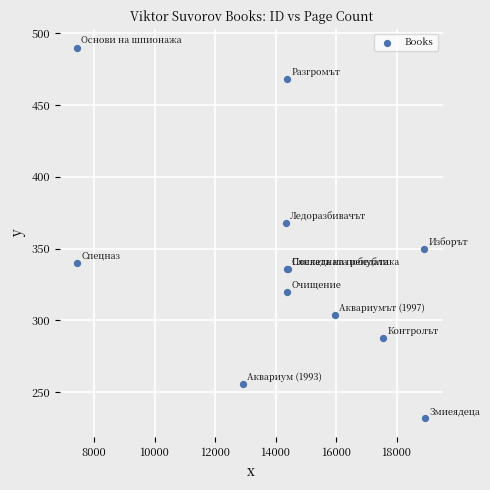

What Y value in the scatter plot is closest to 361?

368